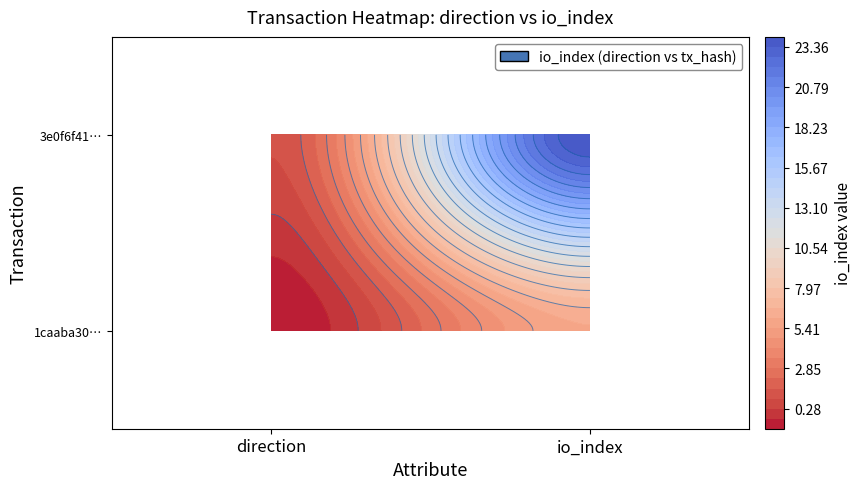

At which category is the sum across all series the highest?

1